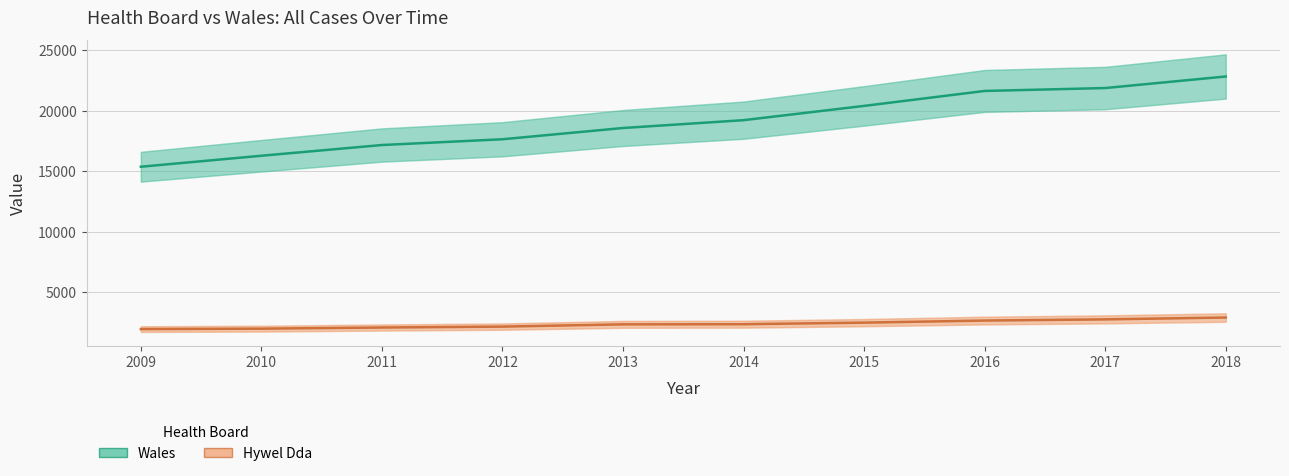

Which has a higher value, 2018 or 2010?

2018